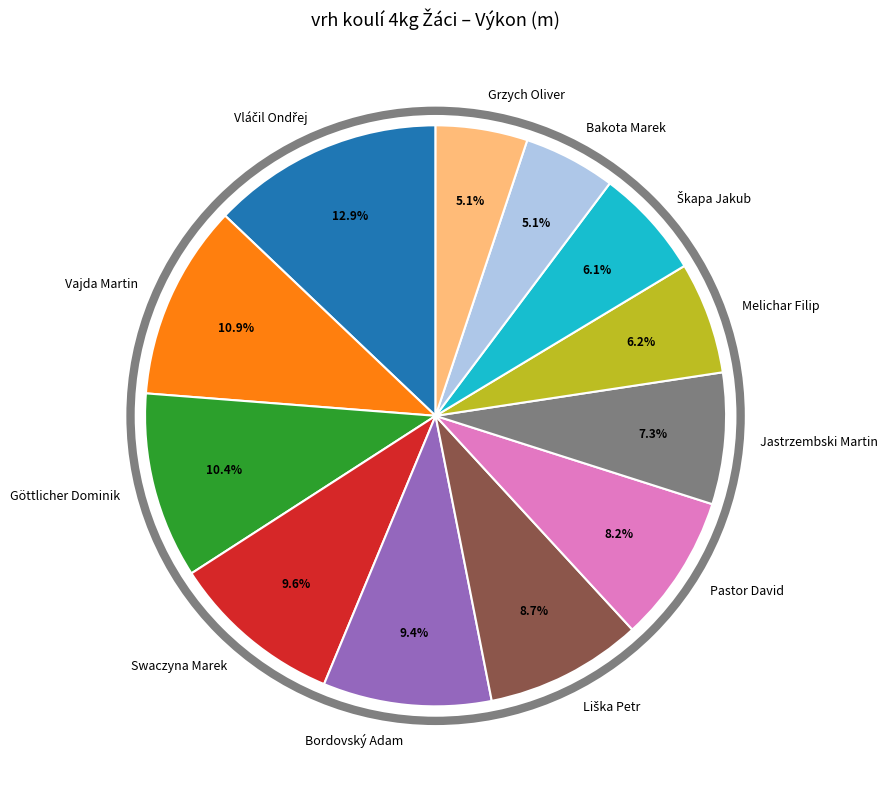

Is there any slice that represents more than half of the pie?

No